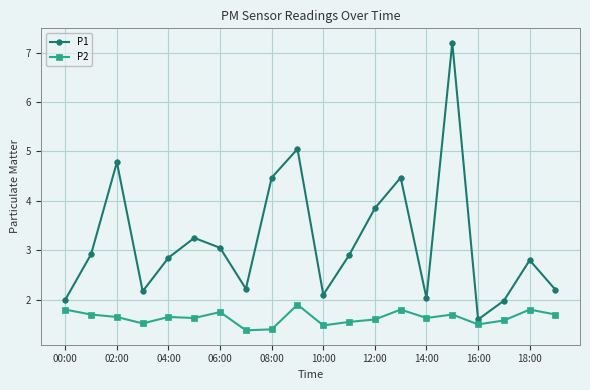

List the series in order of their peak value, lowest first.

P2, P1